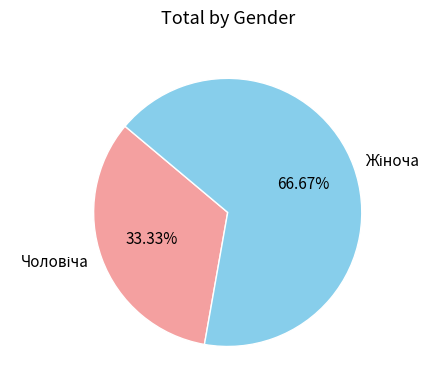

To the nearest percent, what is the difference between the Чоловіча and Жіноча slice percentages?

33%